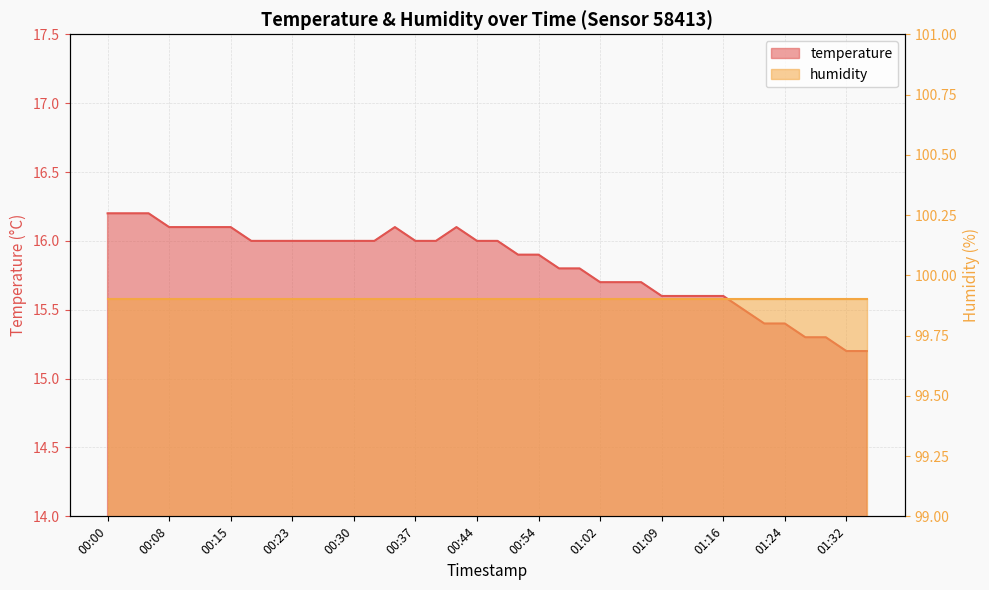

What is the label of the 8th point from the left?

00:18